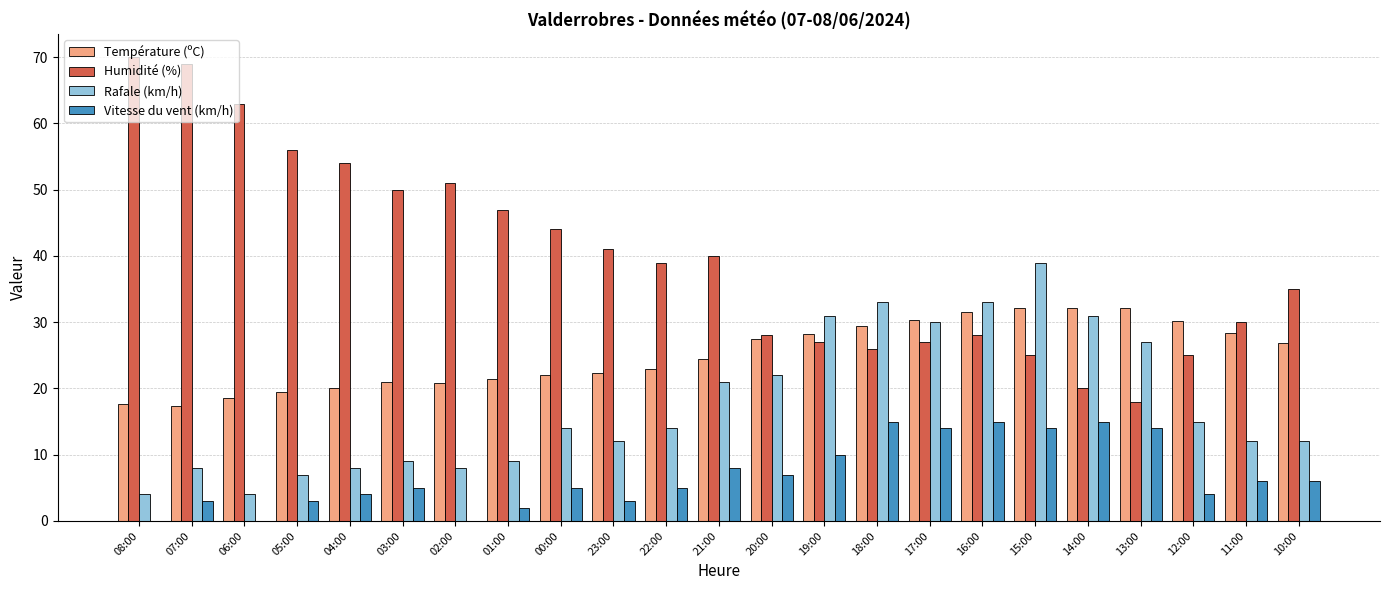

How many groups of bars are there?

23